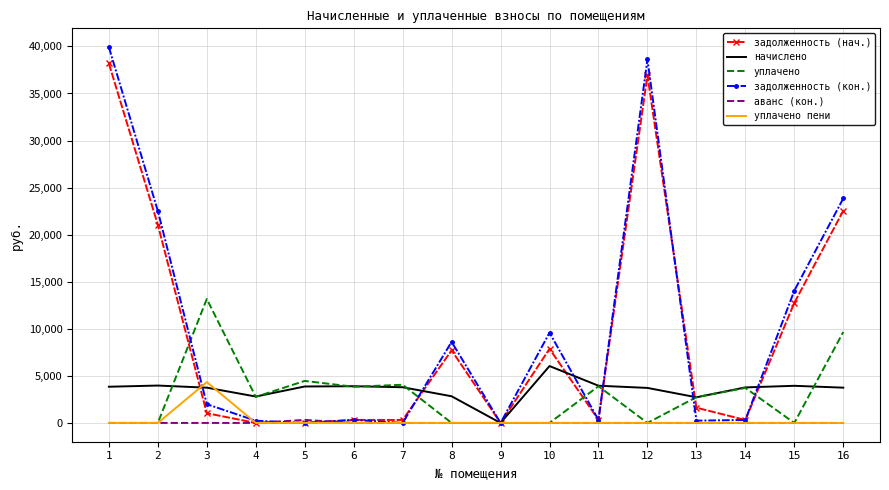

The value of начислено at 7 is 2119.6. True or false?

False